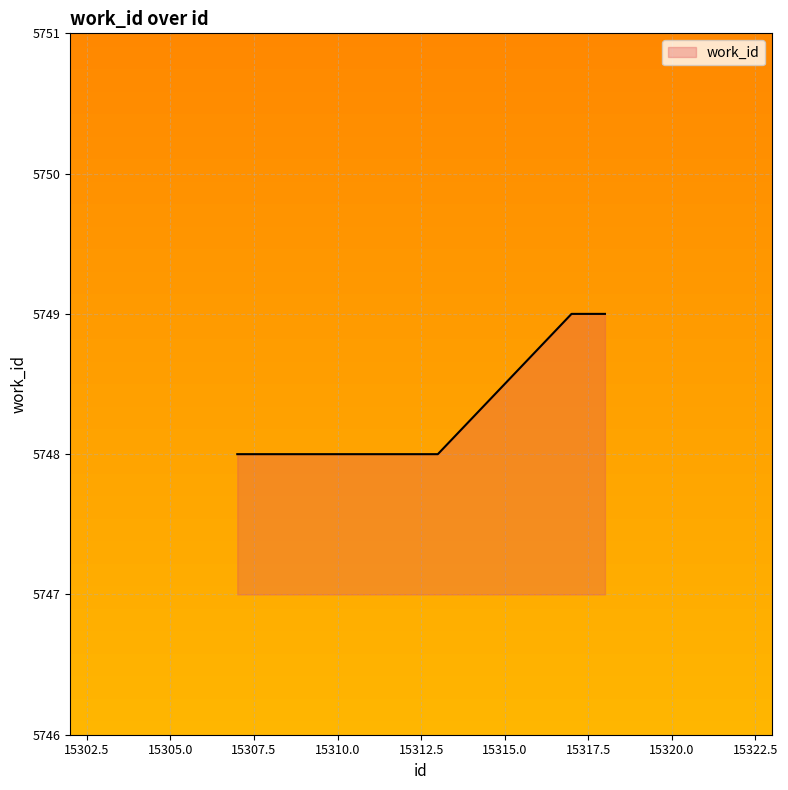

True or false: the data has more than 2 interior local peaks.

False